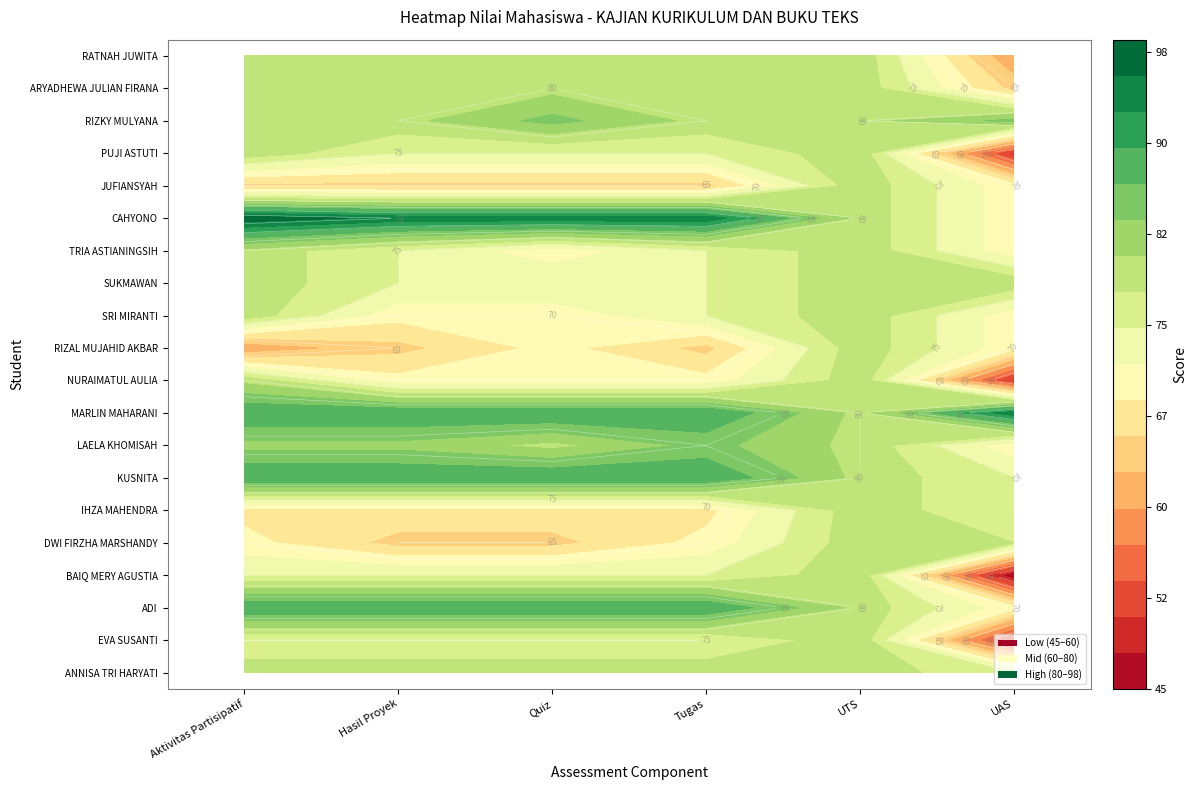

What is the minimum value shown in the chart?

45